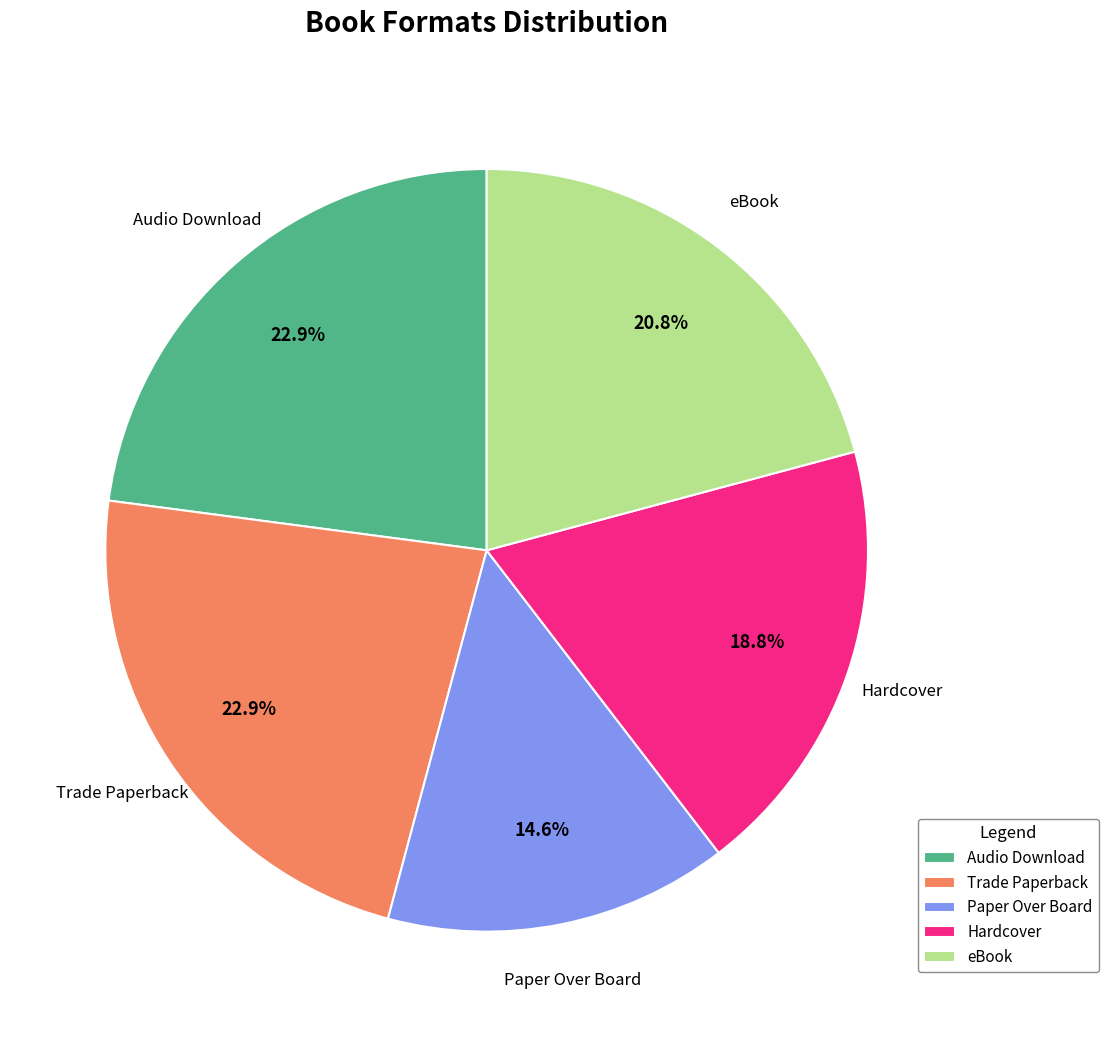

Is it true that Paper Over Board is 20% of the pie?

False